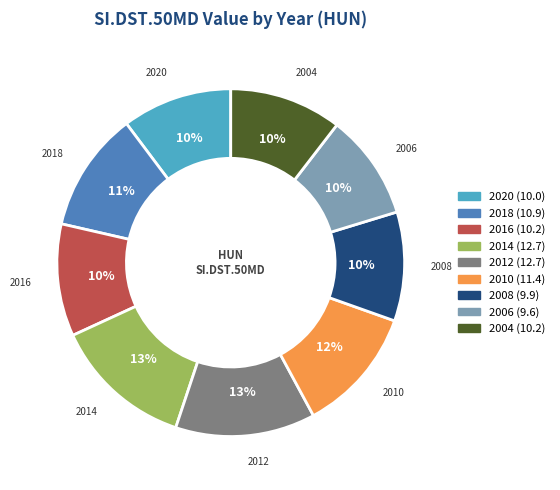

Is there any slice that represents more than half of the pie?

No